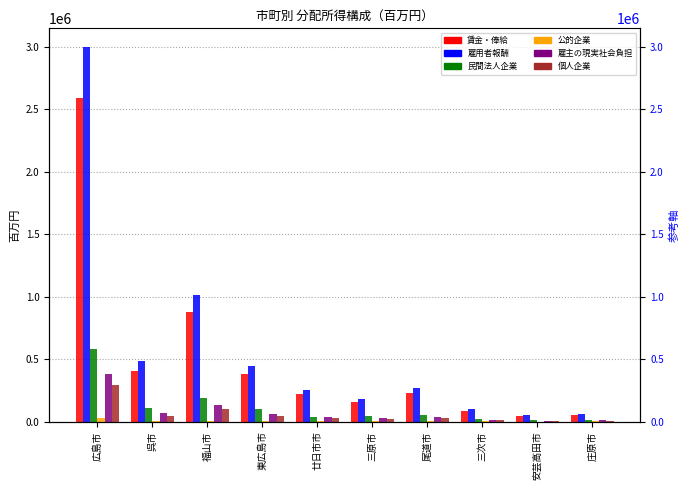

The value of 雇主の現実社会負担 at 三原市 is 44262. True or false?

False